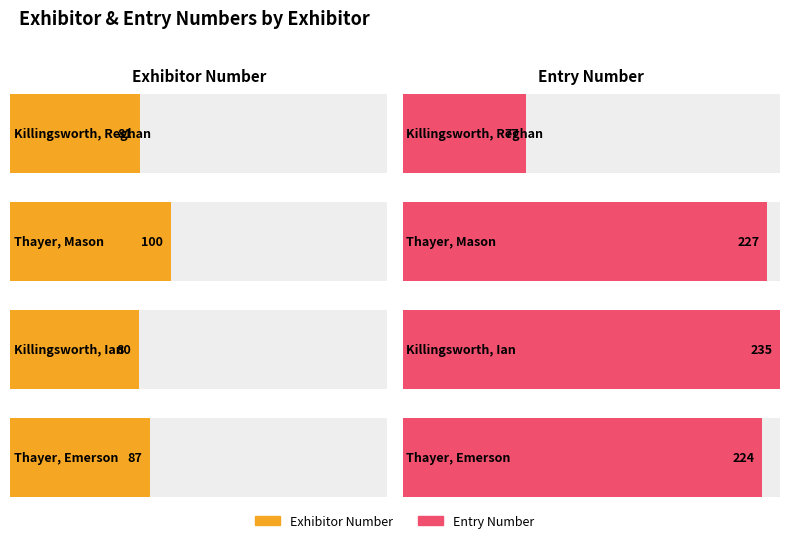

At how many categories does at least one series exceed 203?

3